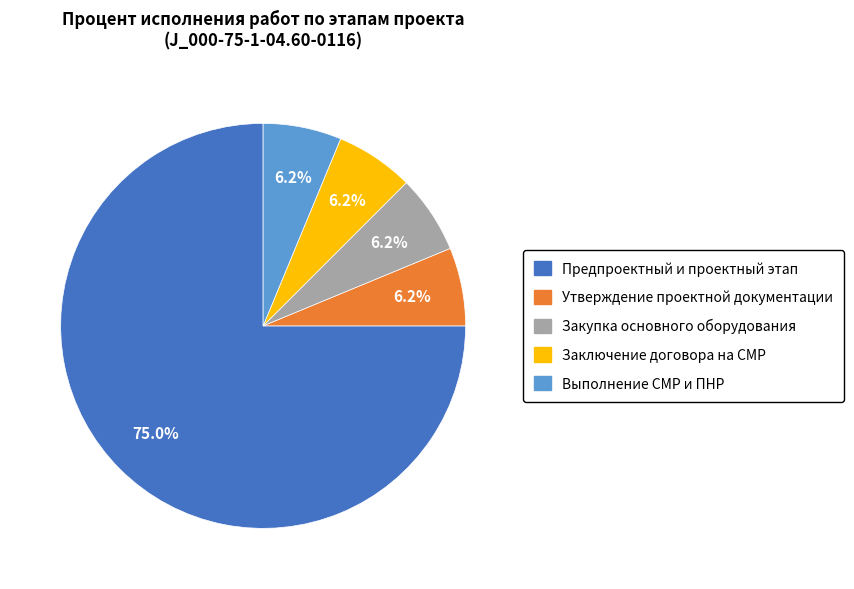

To the nearest percent, what is the average slice percentage?

20%